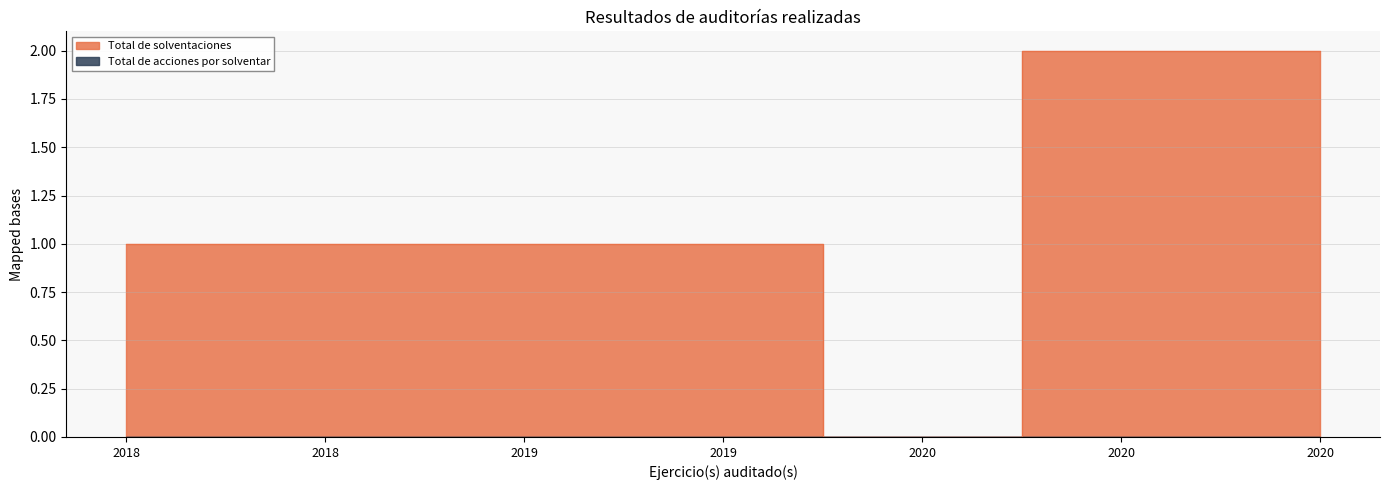

The chart shows a value of 3 at 2020. True or false?

False